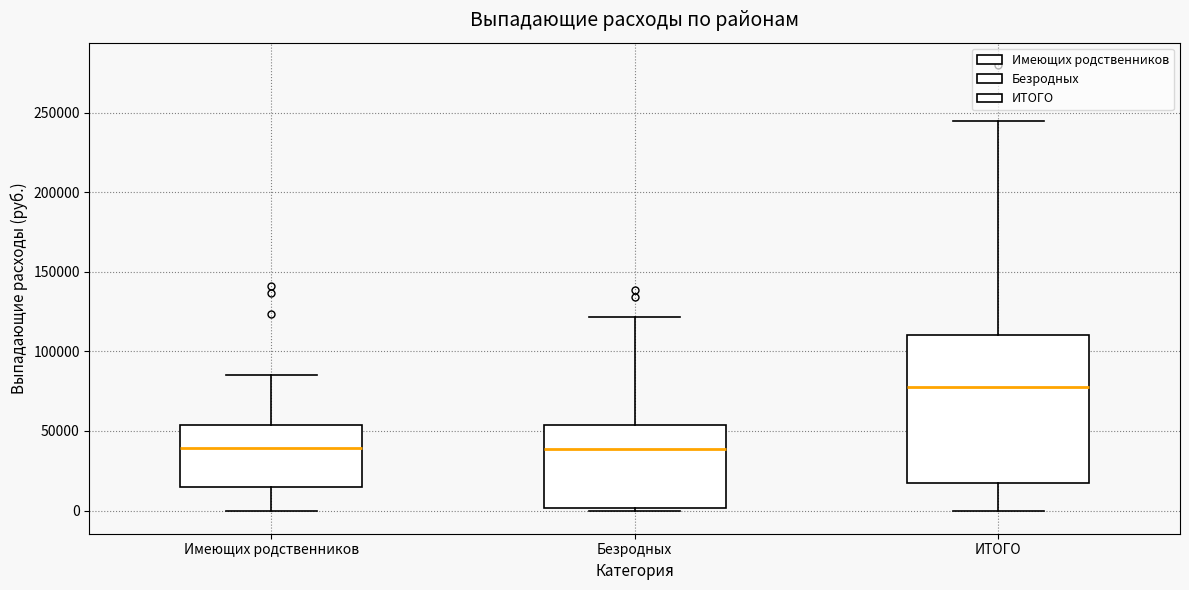

Reading left to right, transcribe this box plot: for each box, give where its median line is, the range the box spans, and where its two whiskers end, as read against the y-axis. The values are not printed on the chart, so give them approximately, as read against the axis.

Имеющих родственников: median 40000, box 15000 to 55000, whiskers 0 to 85000
Безродных: median 40000, box 0 to 55000, whiskers 0 (just below the box's lower edge) to 120000
ИТОГО: median 80000, box 15000 to 110000, whiskers 0 to 245000